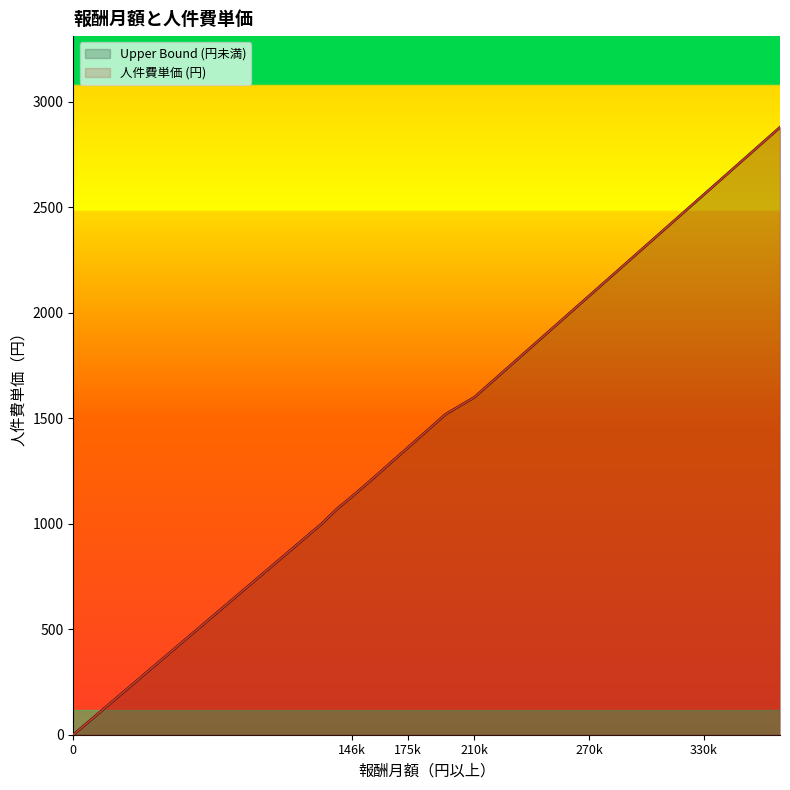

What is the difference between the maximum and minimum values in the 人件費単価 (円) series?

2880.0